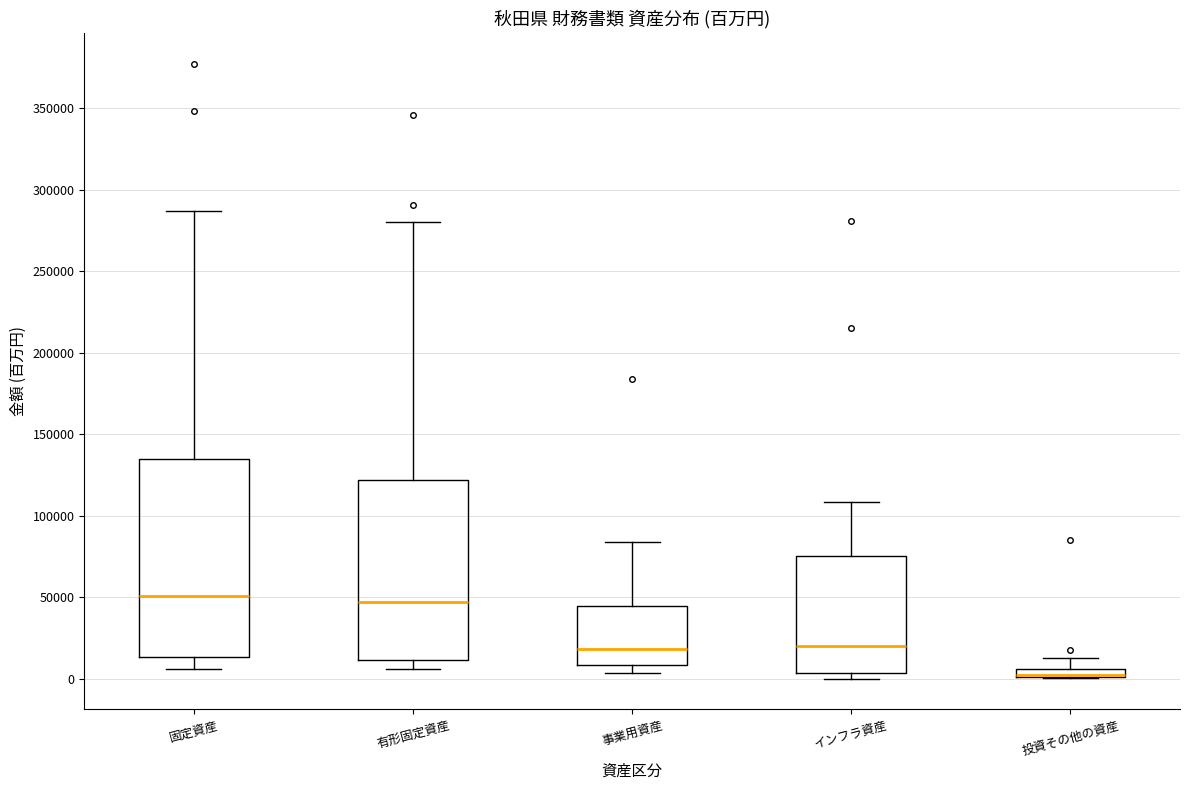

Comparing the boxes themselves (not the whiskers), which one is the tallest?

固定資産